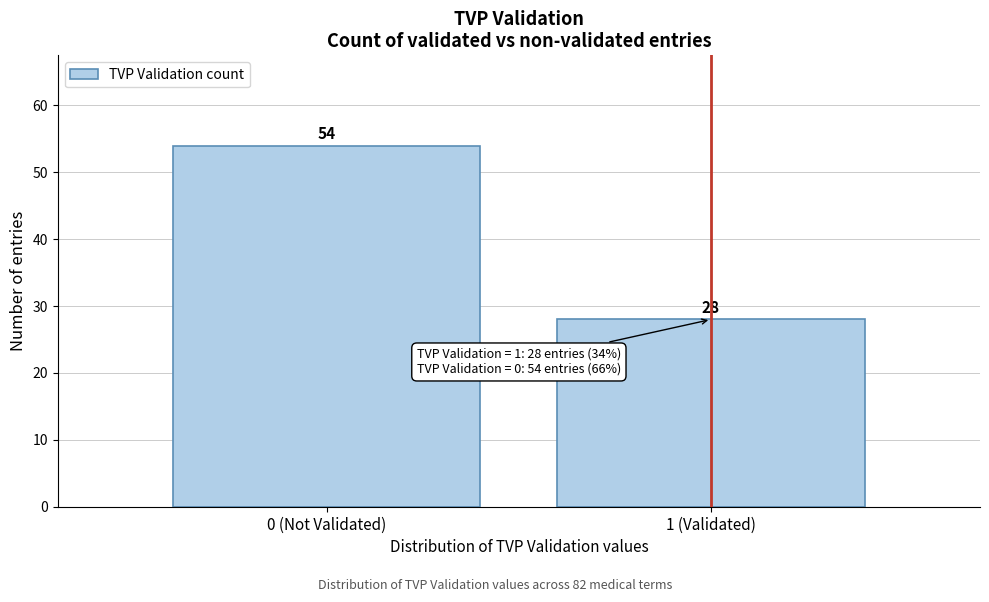

Reading left to right, extract all data points from this chart.

54	28